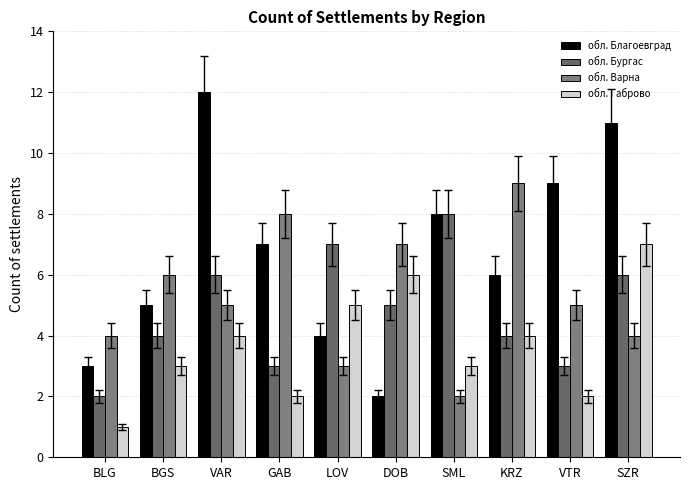

How many bars are there in total?

40